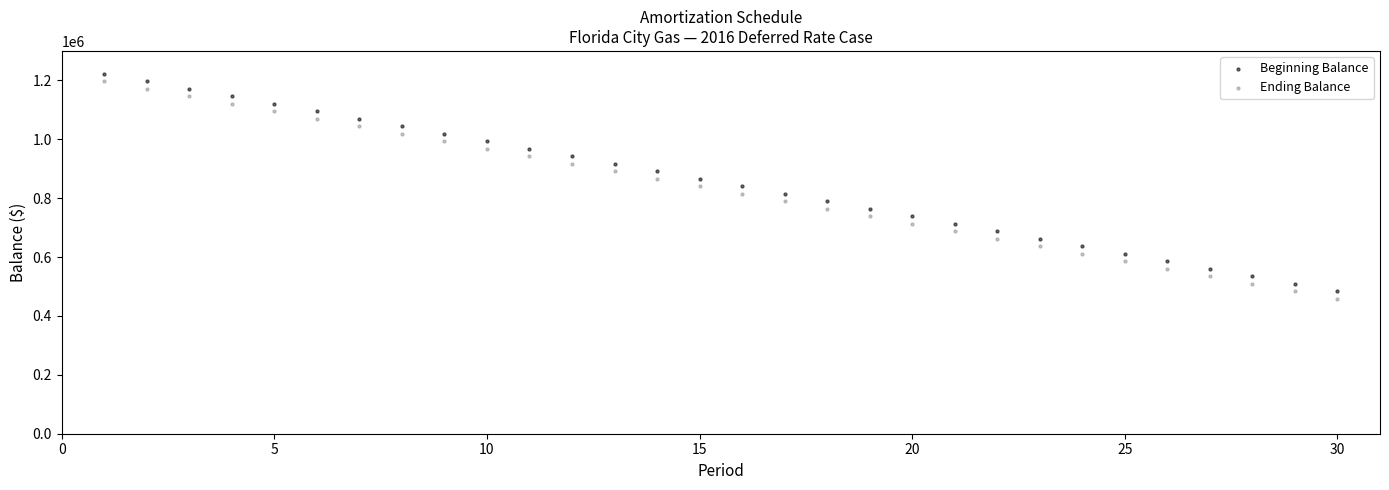

Across all data points, what is the range of X values (max minus min)?

29.0